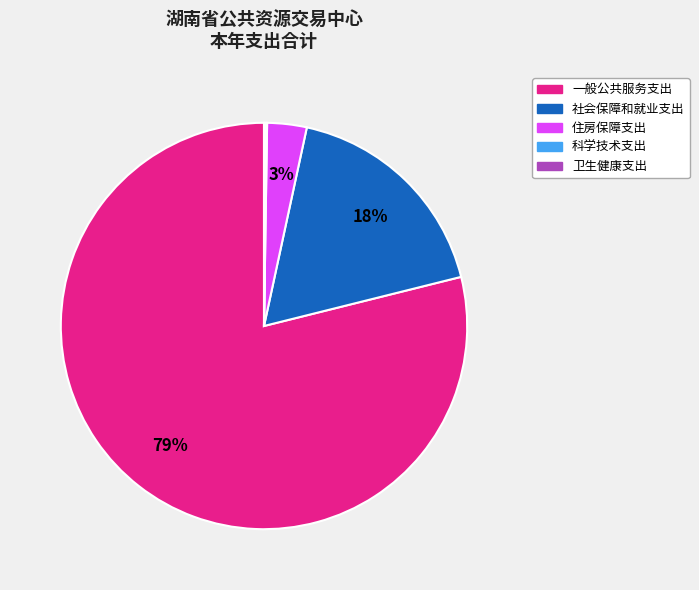

Which slice is the largest?

一般公共服务支出